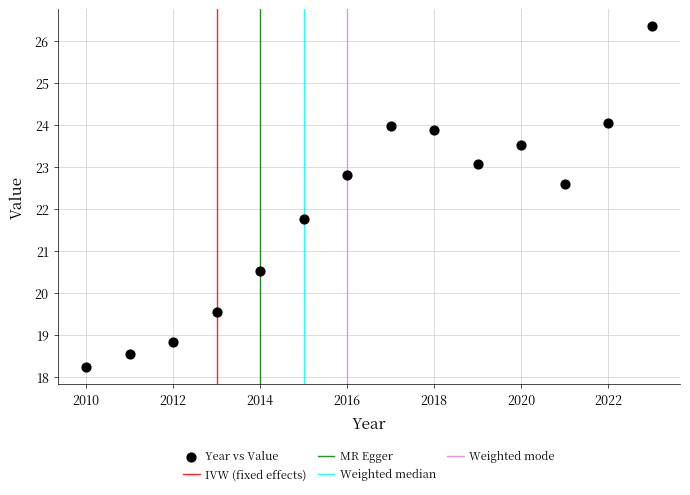

What is the range of Y values (max minus min)?

8.1